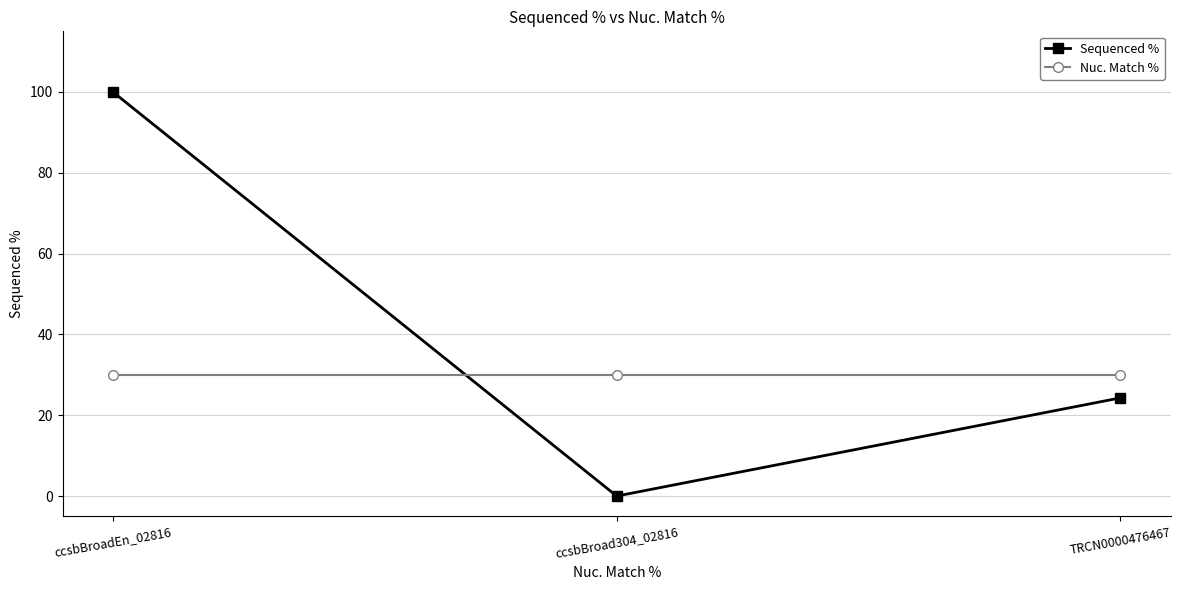

What position from the left is TRCN0000476467?

3